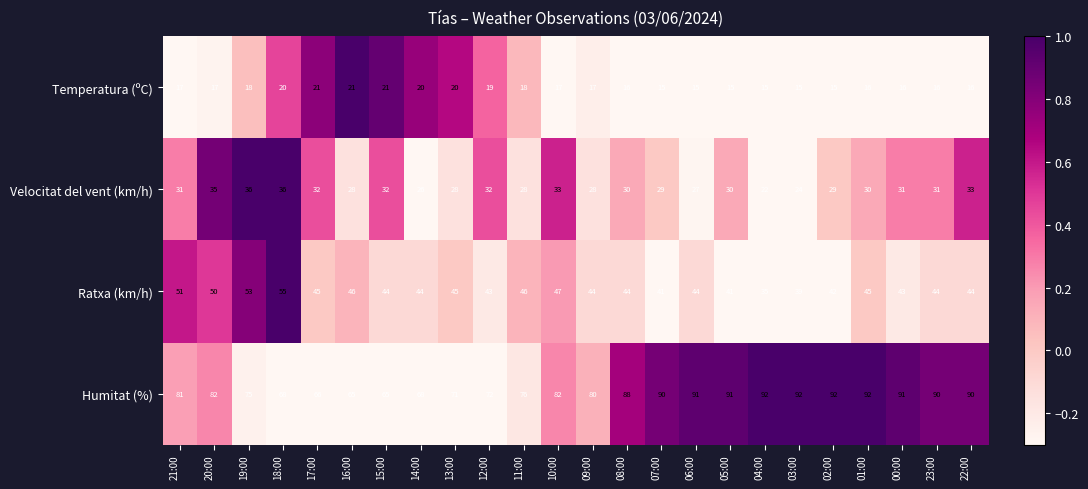

What is the difference between the second highest and minimum values in the Ratxa (km/h) series?

18